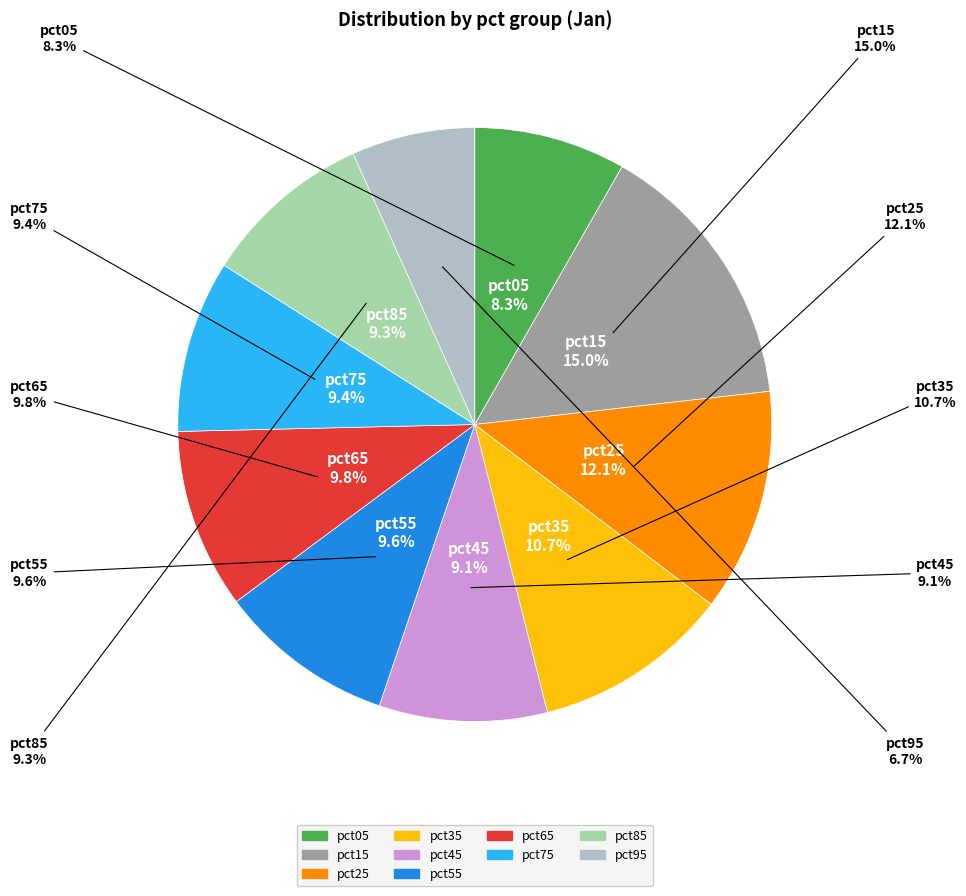

To the nearest percent, what is the combined percentage of pct45 and pct35?

20%